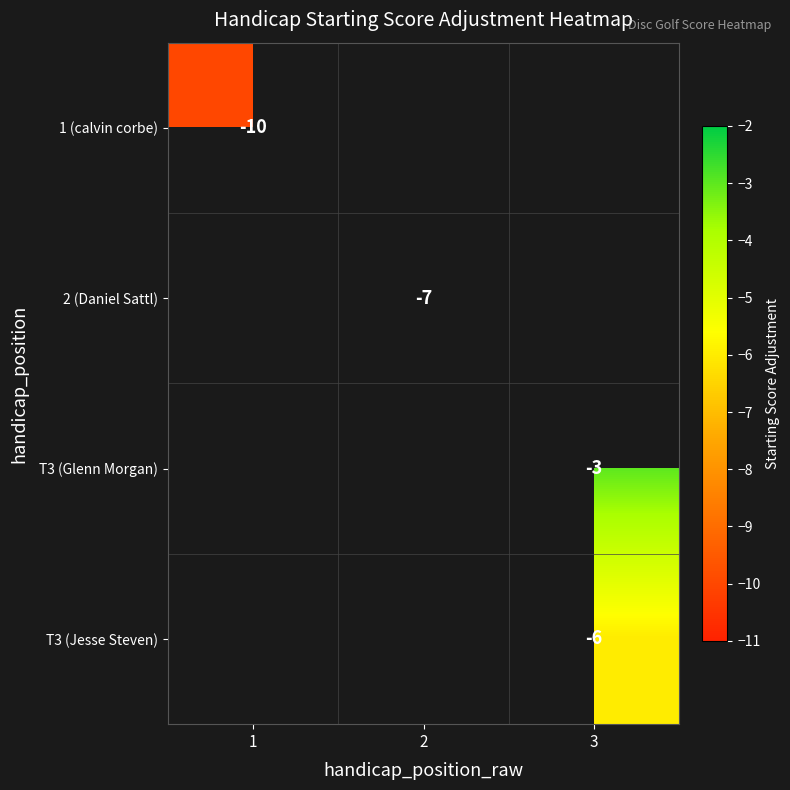

Is it true that 1 (calvin corbe) equals -10 at 1?

True